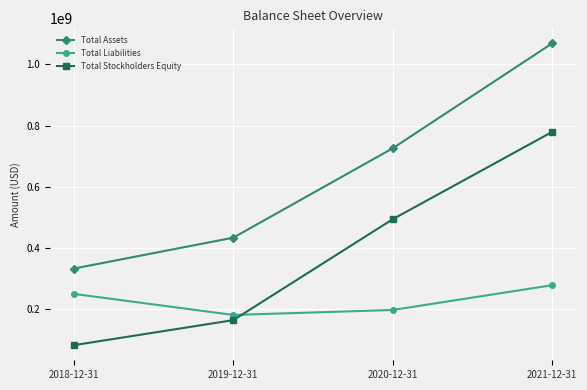

What is the difference between the maximum and minimum values in the Total Assets series?

735358000